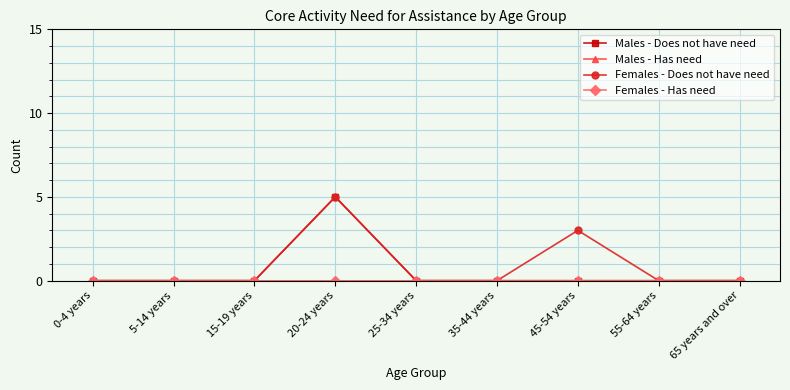

List the series in order of their peak value, highest first.

Males - Does not have need, Females - Does not have need, Males - Has need, Females - Has need